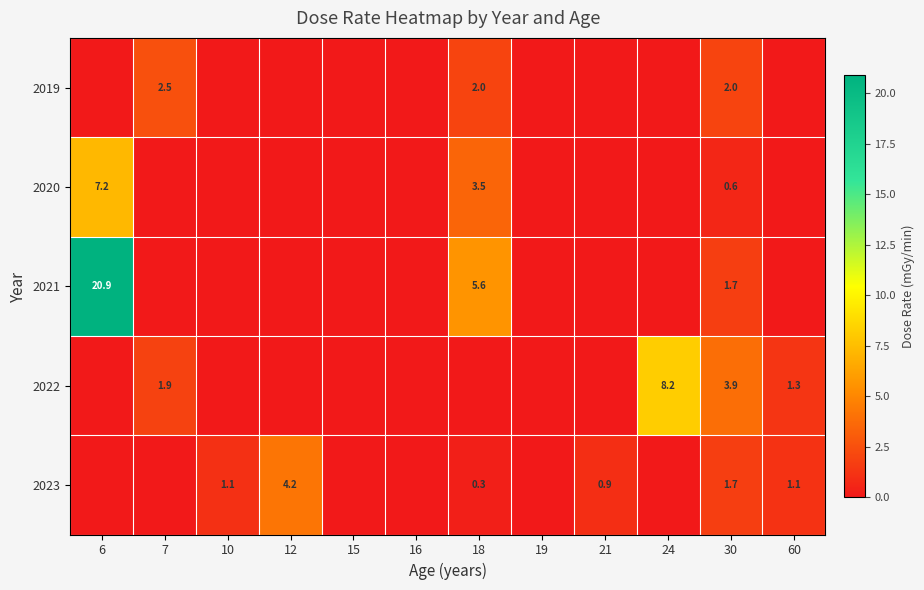

True or false: 2020 has a value of 0.9 at 30.

False